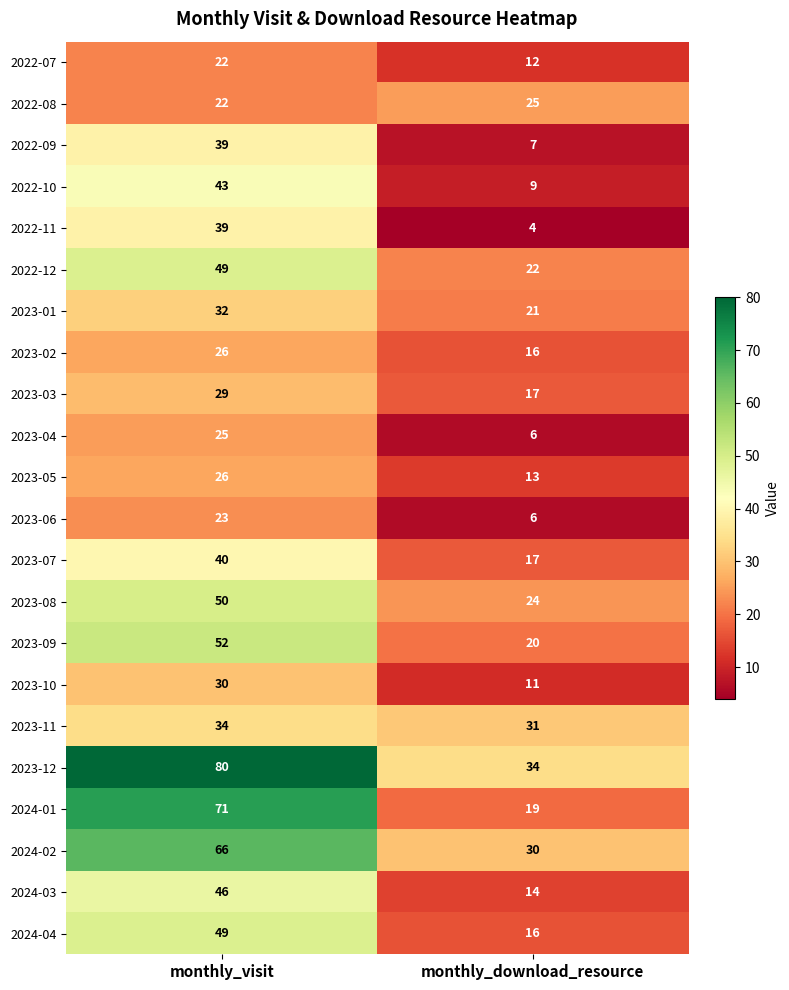

What is the difference between the 2022-10 values at monthly_visit and monthly_download_resource?

34